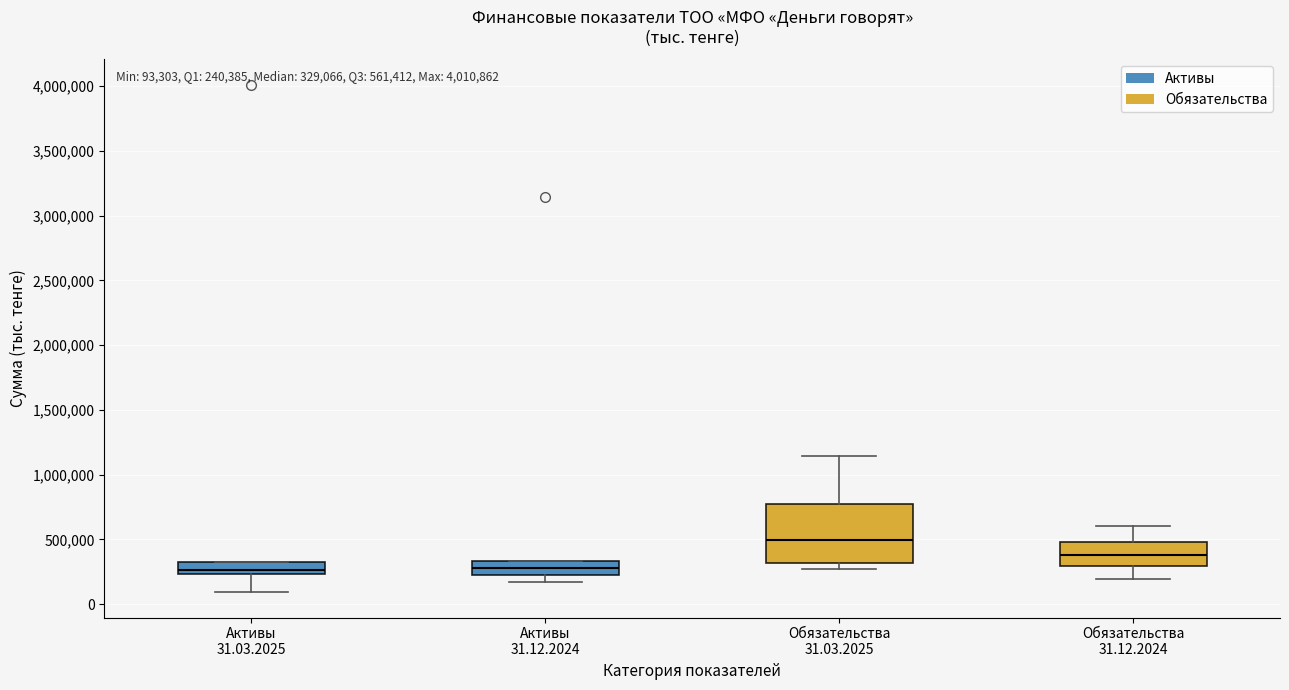

Comparing the boxes themselves (not the whiskers), which one is the tallest?

Обязательства 31.03.2025